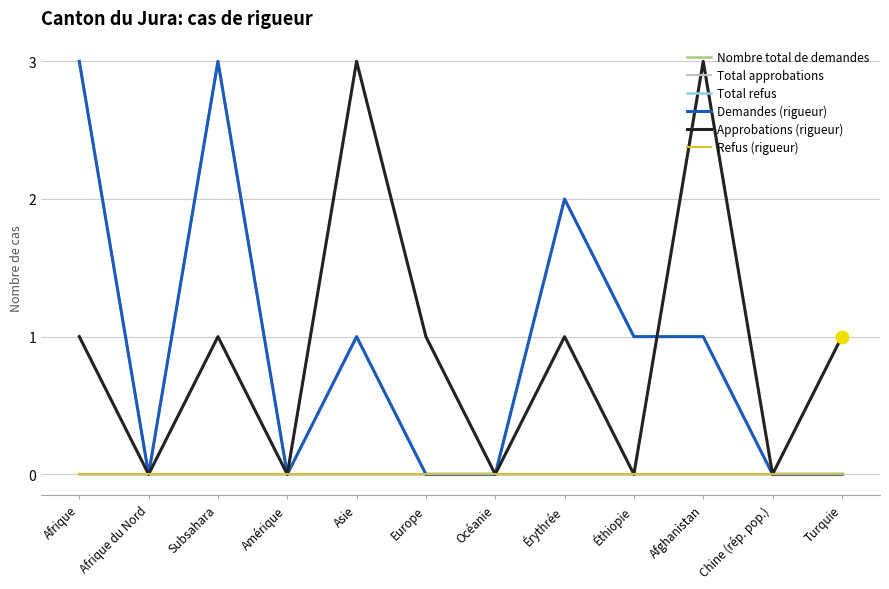

What is the total value across all series at Europe?

2